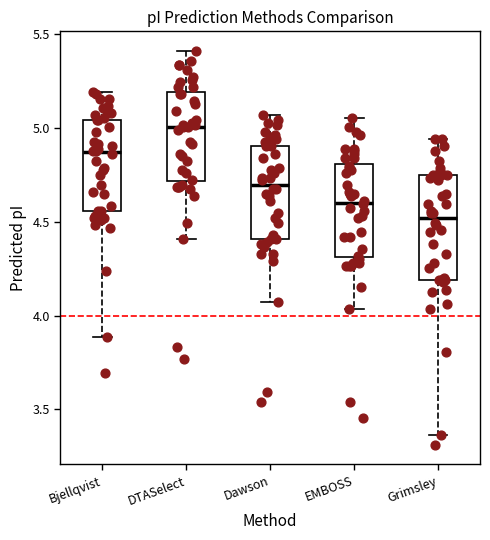

Reading left to right, read every box against the y-axis: the position of its median line, the range the box covers, and the ends of its whiskers. The values are not printed on the chart, so give them approximately, as read against the axis.

Bjellqvist: median 4.85, box 4.55 to 5.05, whiskers 3.90 to 5.20
DTASelect: median 5.00, box 4.70 to 5.20, whiskers 4.40 to 5.40
Dawson: median 4.70, box 4.40 to 4.90, whiskers 4.10 to 5.05
EMBOSS: median 4.60, box 4.30 to 4.80, whiskers 4.05 to 5.05
Grimsley: median 4.50, box 4.20 to 4.75, whiskers 3.35 to 4.95